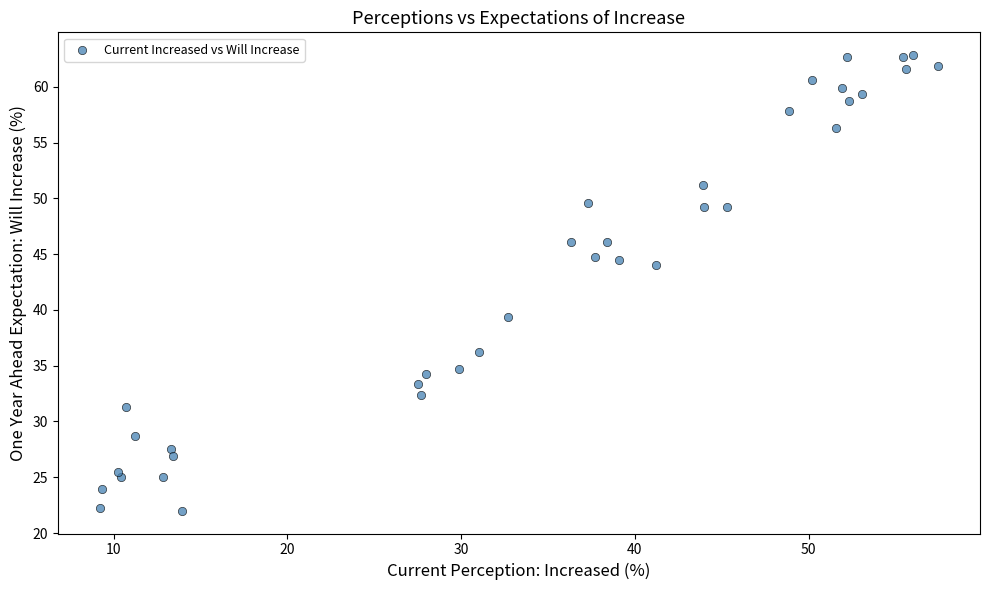

What Y value in the scatter plot is closest to 42?

44.0